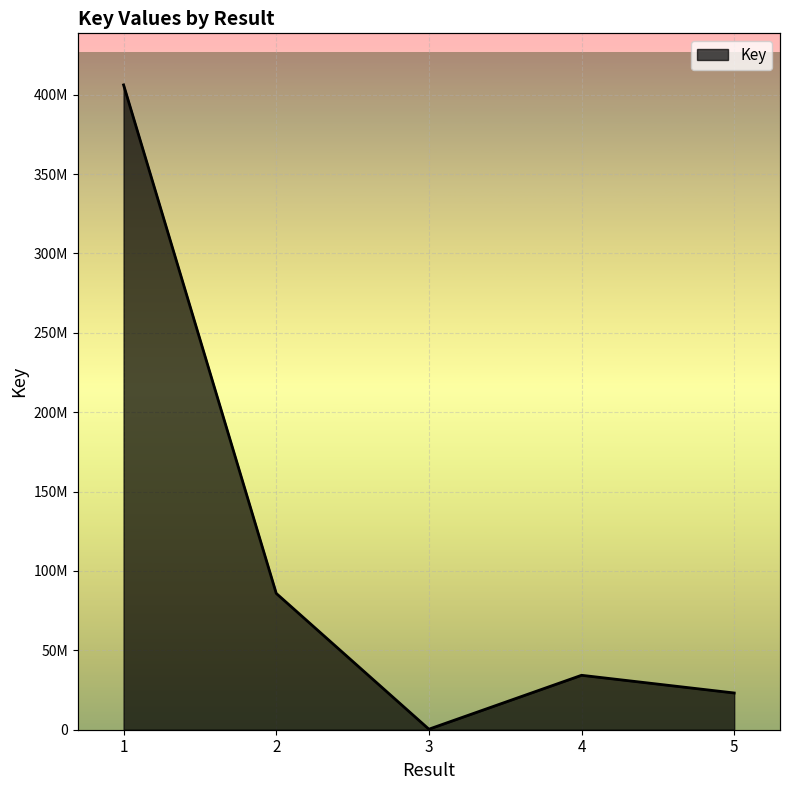

Rank the categories by value from lowest to highest.

3, 5, 4, 2, 1